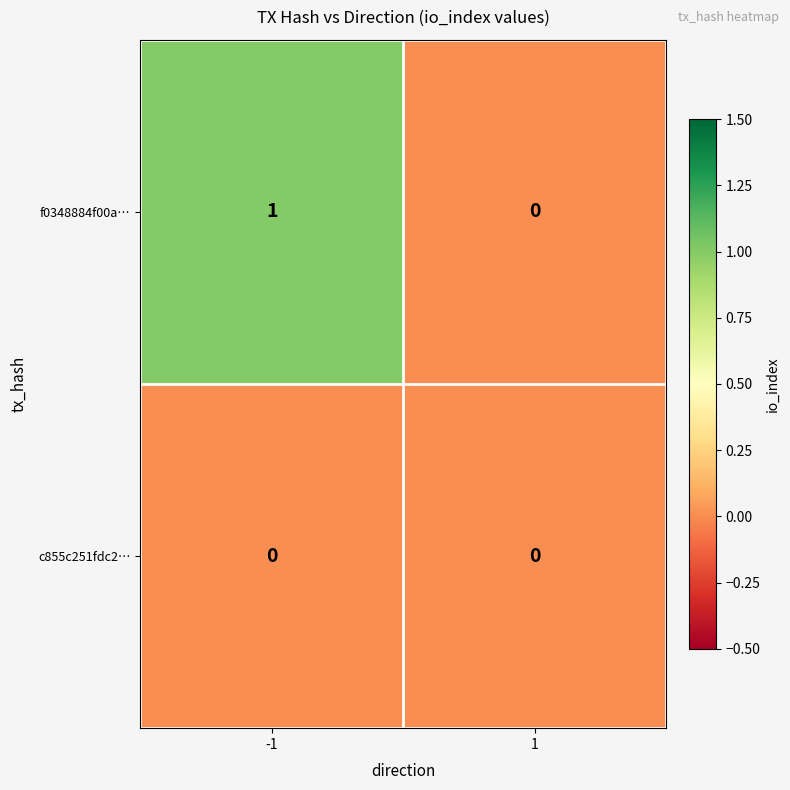

Between -1 and 1, which series saw the biggest shift?

f0348884f00a…